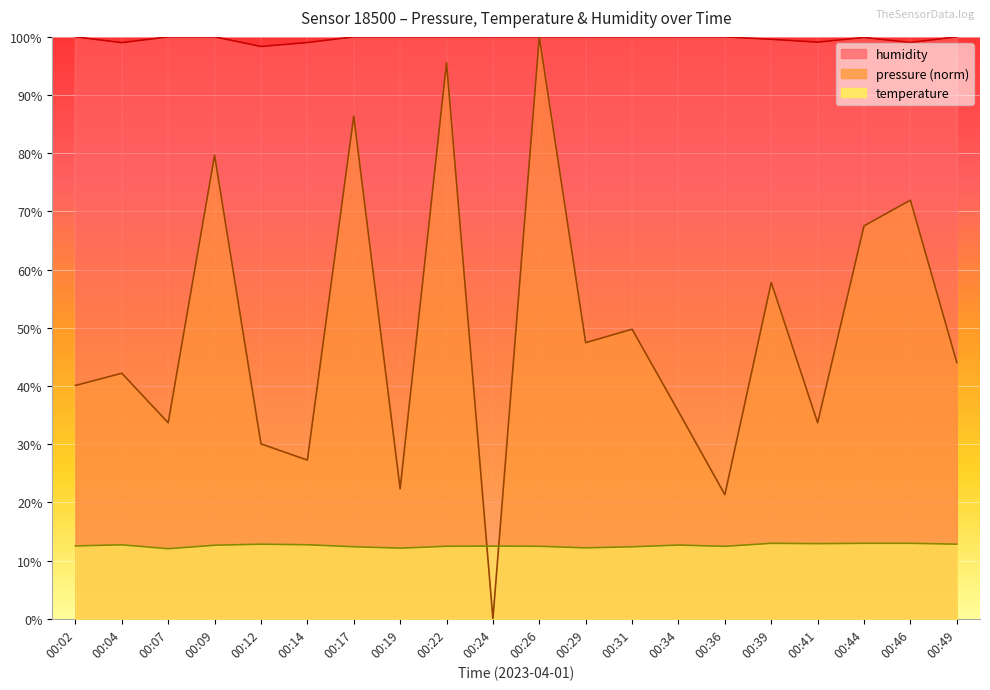

Reading left to right, what are all the values shown in this chart?

pressure: 00:02=40.1	00:04=42.2	00:07=33.7	00:09=79.7	00:12=30.1	00:14=27.3	00:17=86.4	00:19=22.3	00:22=95.6	00:24=0.0	00:26=100.0	00:29=47.5	00:31=49.8	00:34=35.6	00:36=21.3	00:39=57.8	00:41=33.7	00:44=67.5	00:46=71.9	00:49=44.0
temperature: 00:02=12.5	00:04=12.7	00:07=12.0	00:09=12.6	00:12=12.8	00:14=12.7	00:17=12.4	00:19=12.1	00:22=12.5	00:24=12.5	00:26=12.5	00:29=12.2	00:31=12.4	00:34=12.7	00:36=12.4	00:39=13.0	00:41=12.9	00:44=13.0	00:46=13.0	00:49=12.8
humidity: 00:02=100.0	00:04=99.0	00:07=100.0	00:09=100.0	00:12=98.3	00:14=99.0	00:17=100.0	00:19=100.0	00:22=100.0	00:24=100.0	00:26=100.0	00:29=100.0	00:31=100.0	00:34=100.0	00:36=100.0	00:39=99.6	00:41=99.1	00:44=99.9	00:46=99.0	00:49=100.0